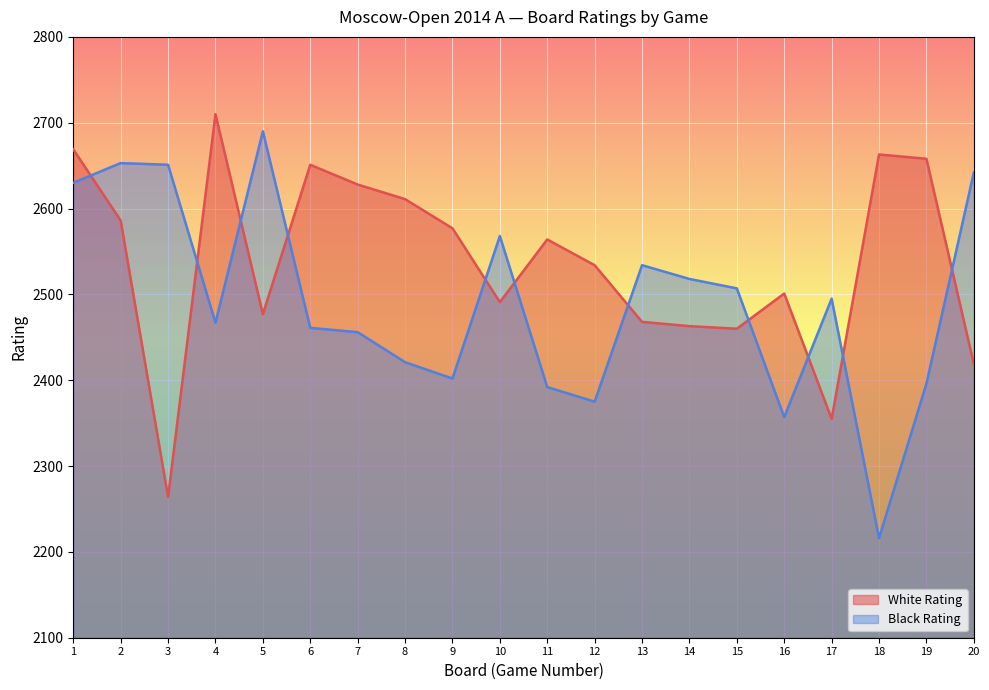

What is the difference between the second highest and second lowest values in the White Rating series?

314